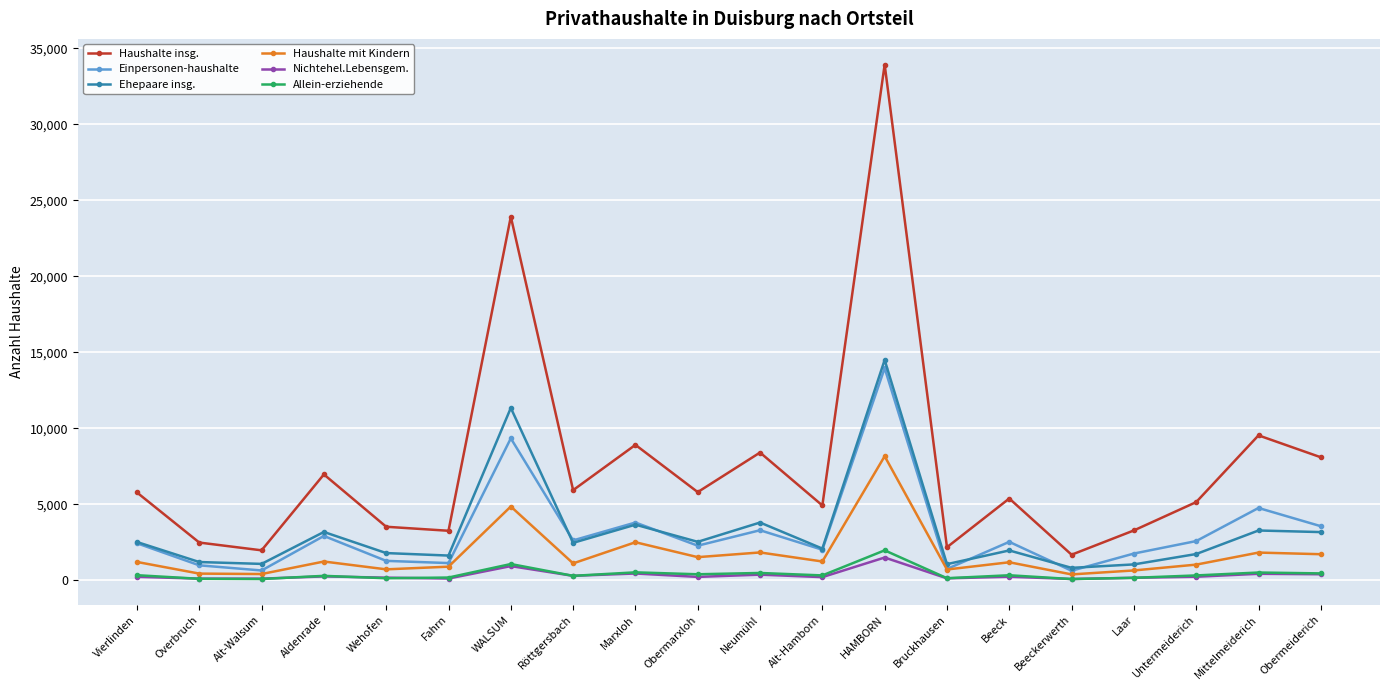

What is the sum of all Nichtehel.Lebensgem. values?

6411